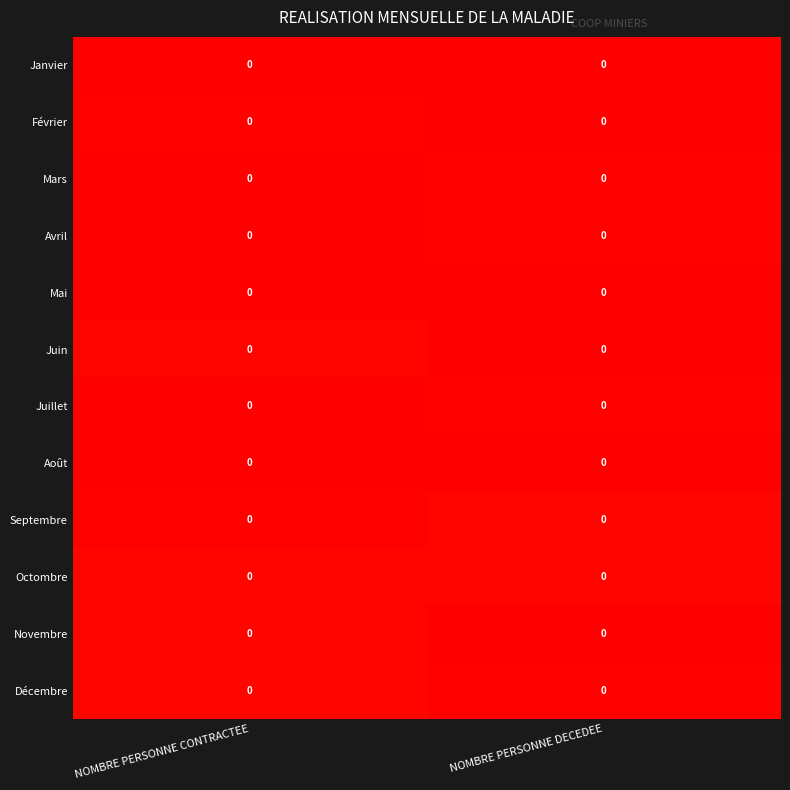

At which category is the sum across all series the highest?

NOMBRE PERSONNE CONTRACTEE